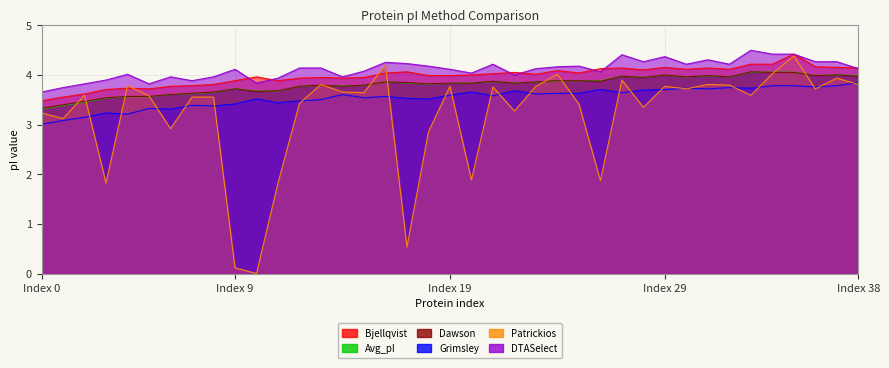

Rank the series at Index 0 from lowest to highest value.

Grimsley, Patrickios, Avg_pI, Dawson, Bjellqvist, DTASelect